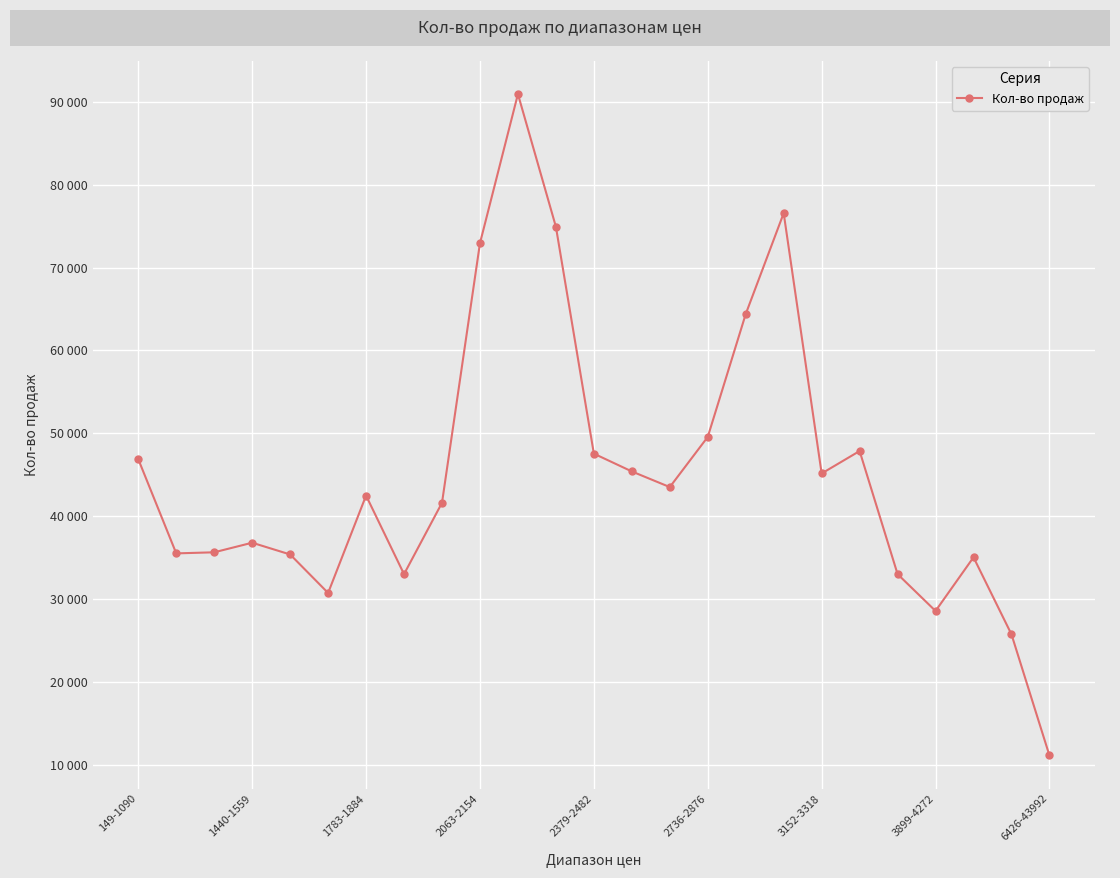

Is this an area chart (filled region under the line)?

No